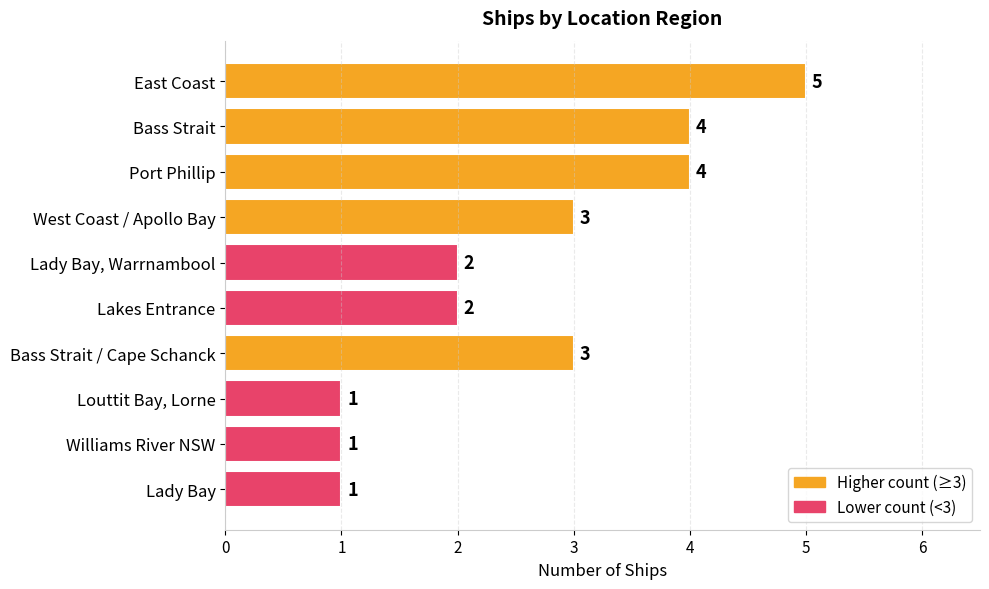

Is it true that the value at Lady Bay, Warrnambool is 3?

False